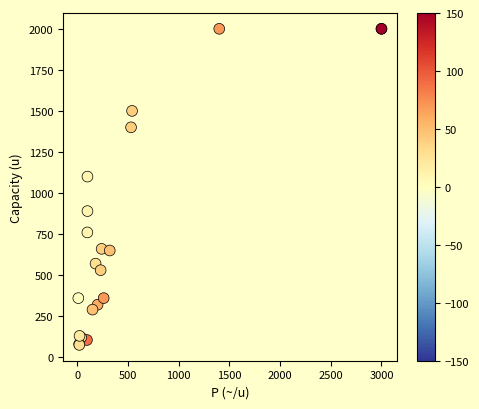

What Y value in the scatter plot is closest to 1037?

1100